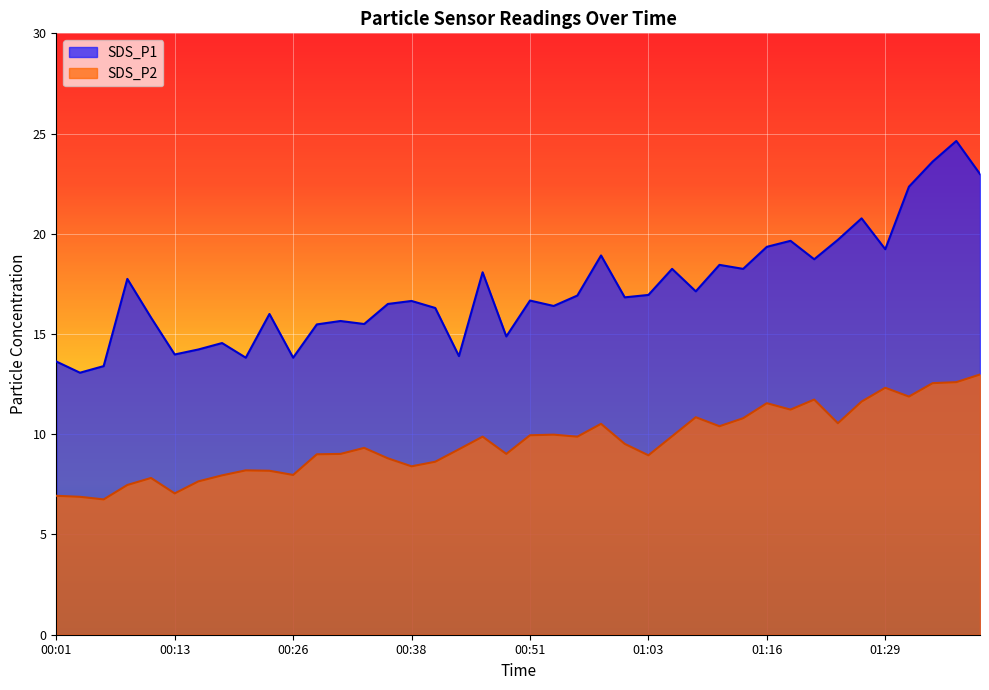

What is the minimum value for SDS_P1?

13.1